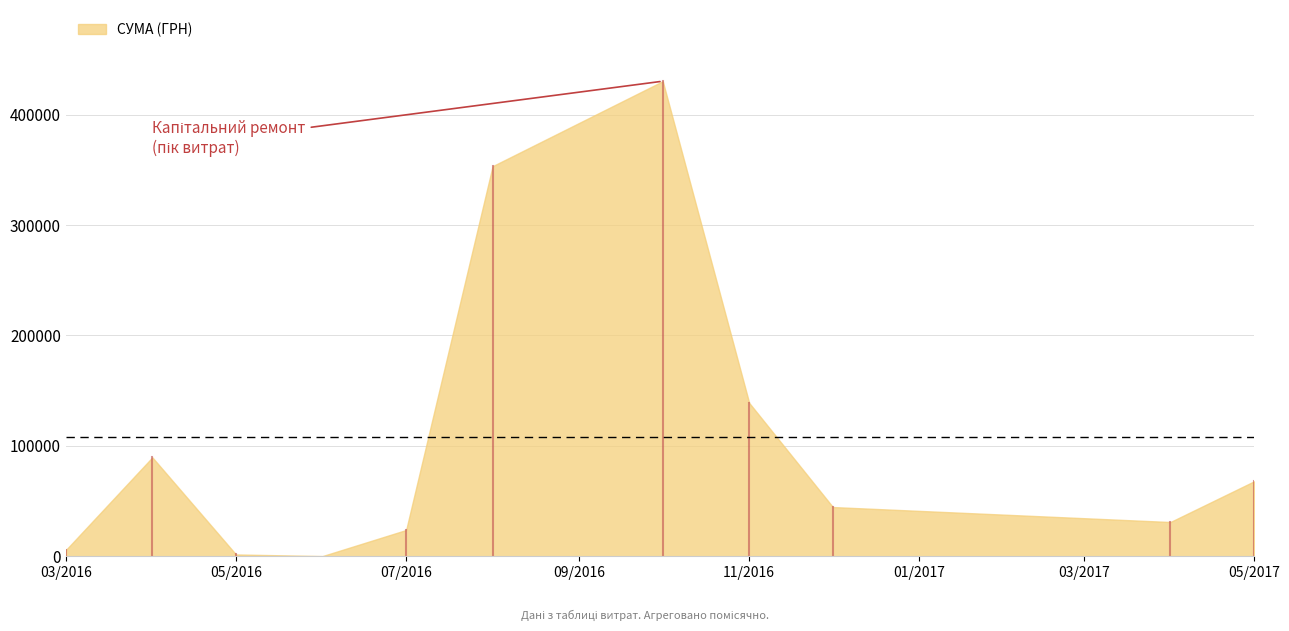

What is the difference between the maximum and minimum values?

430296.3